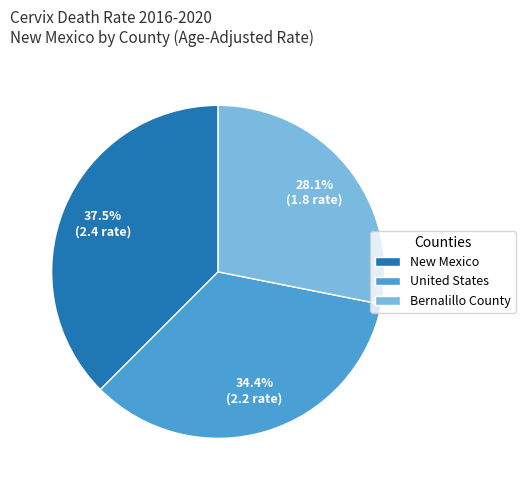

Which has a higher value, New Mexico or Bernalillo County?

New Mexico